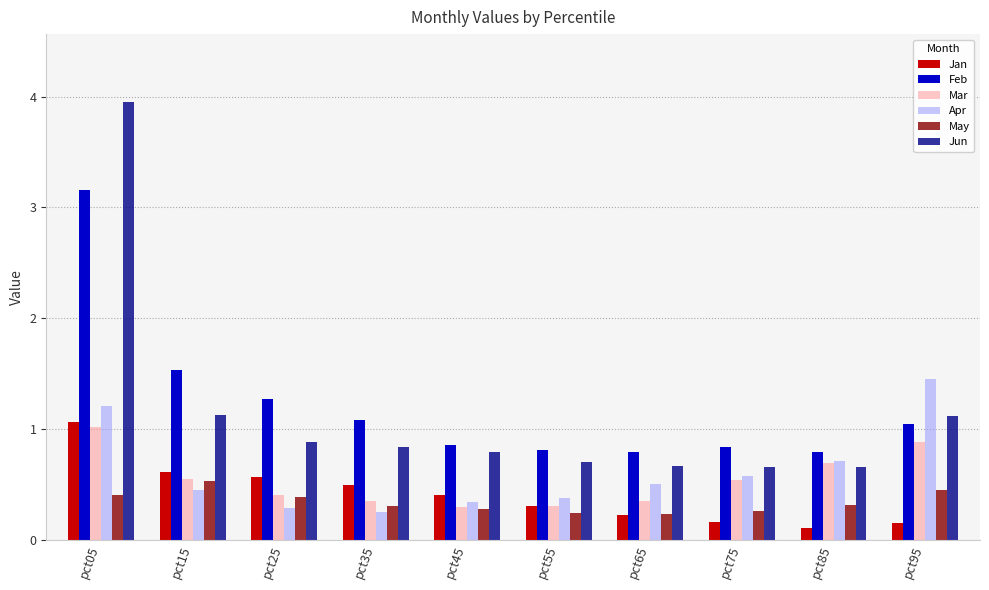

List the series in order of their peak value, highest first.

Jun, Feb, Apr, Jan, Mar, May